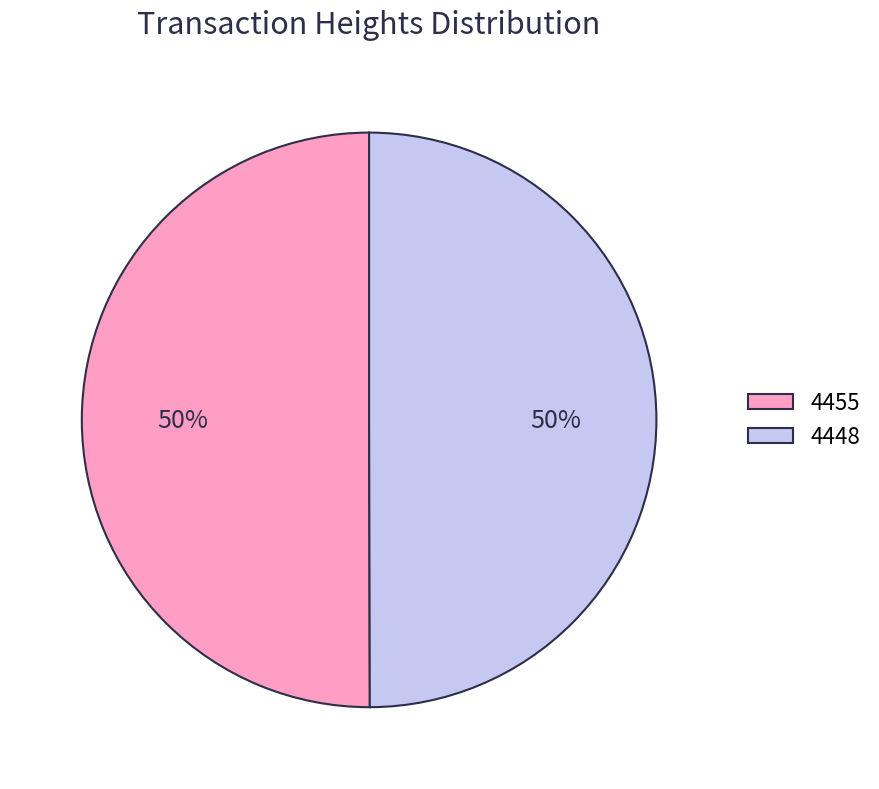

What percentage is the 4448 slice, to the nearest percent?

50%